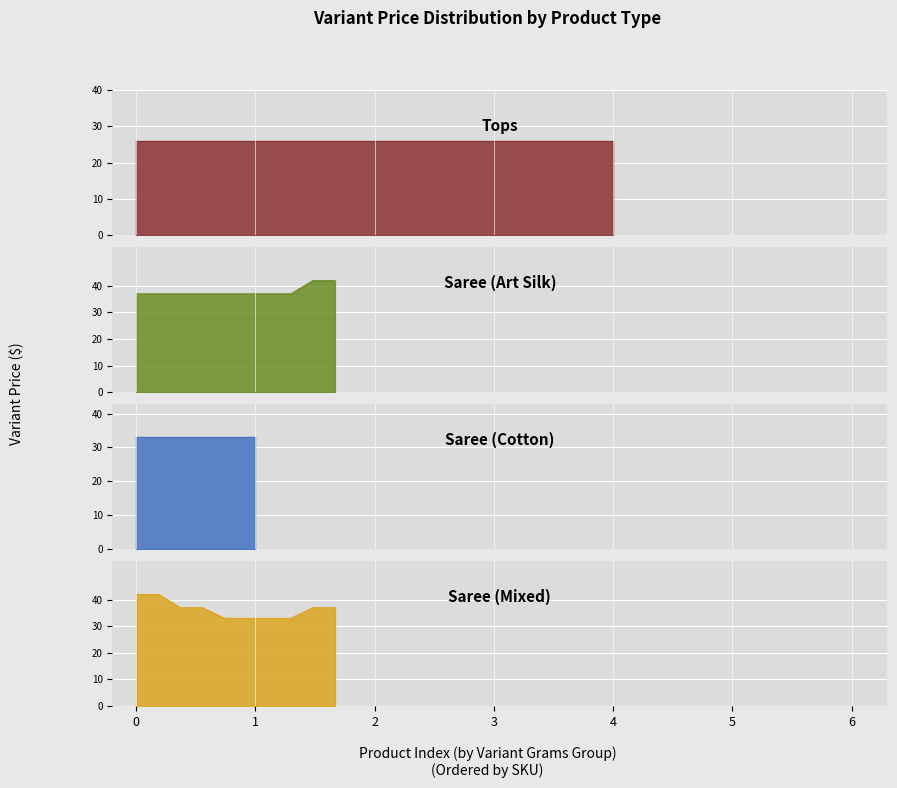

Where is Saree (Mixed) nearest to the value 37?

2